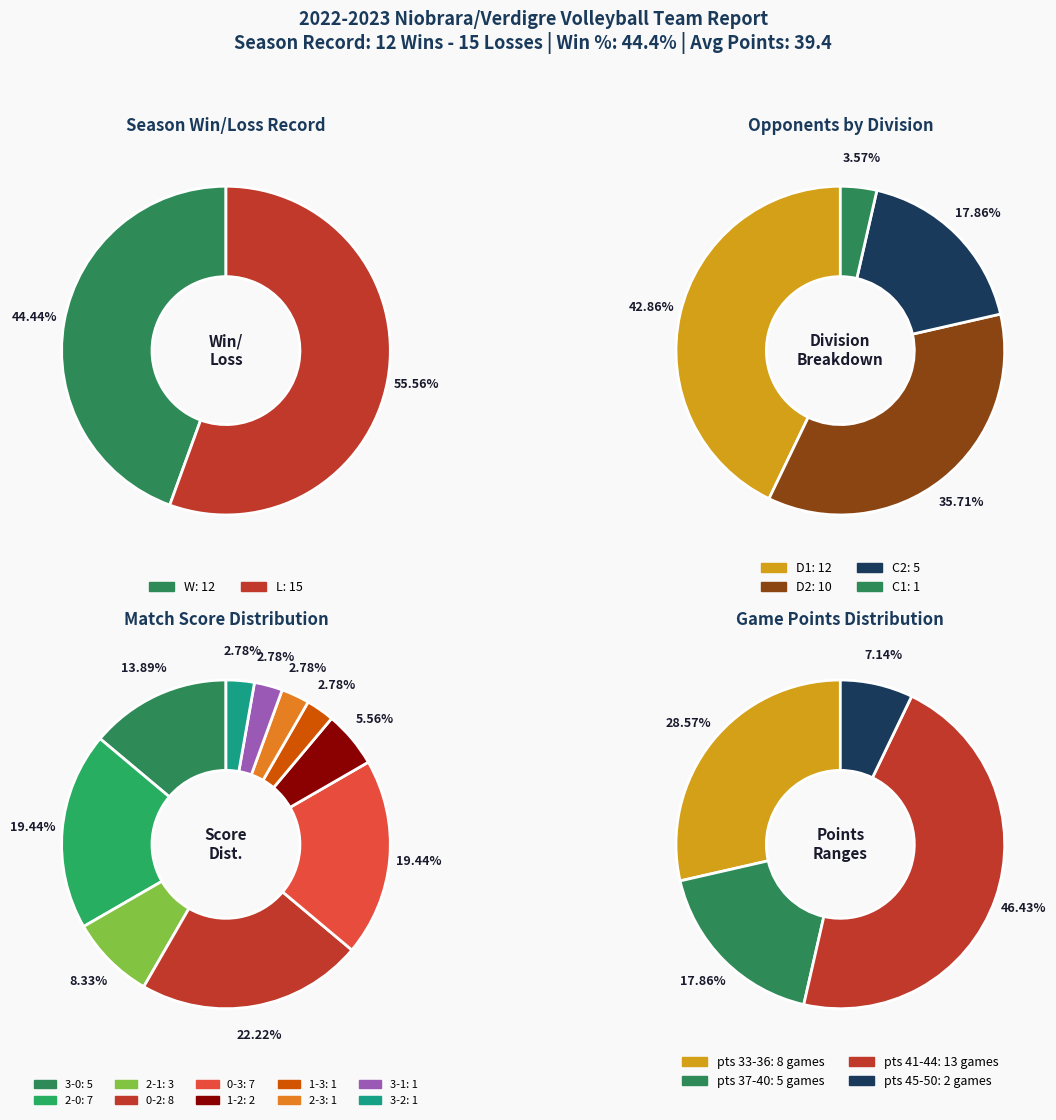

To the nearest percent, what is the combined percentage of W and L?

100%